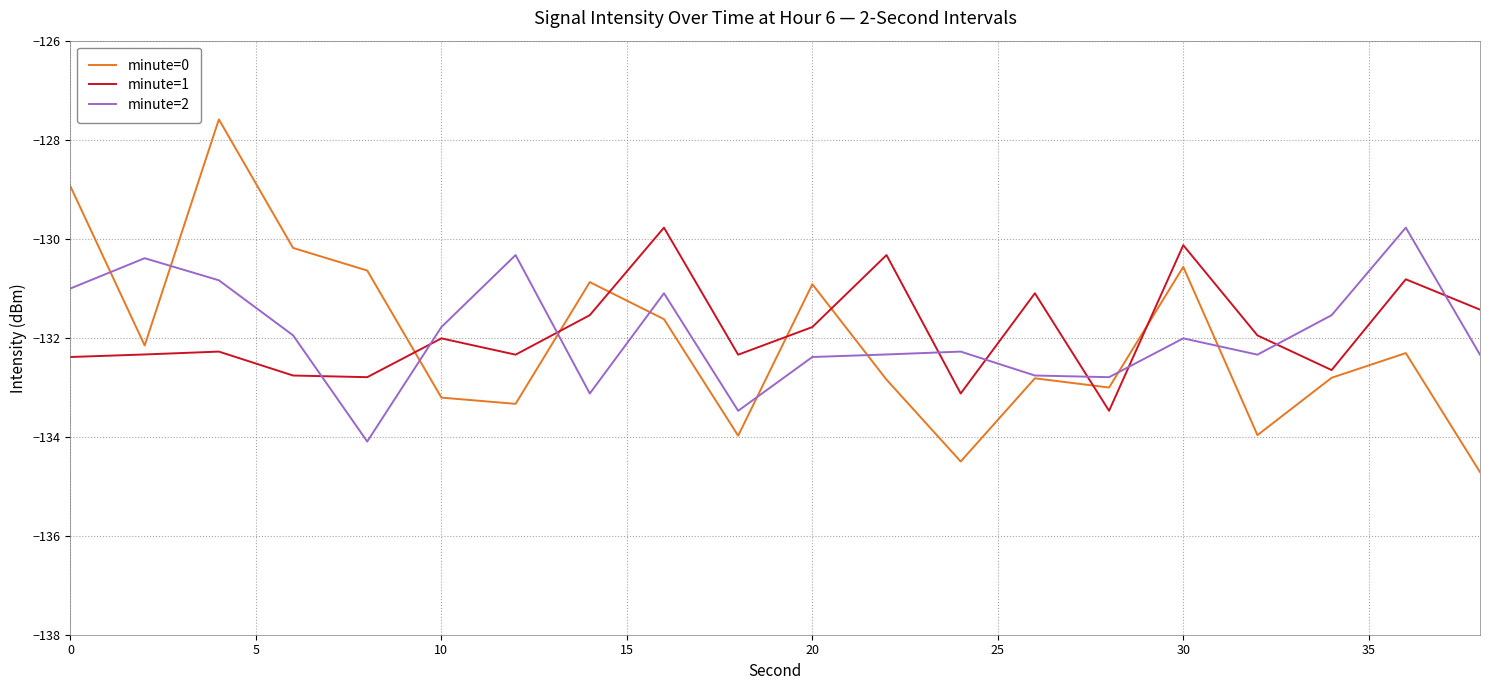

True or false: minute=2 and minute=1 cross at least once.

True